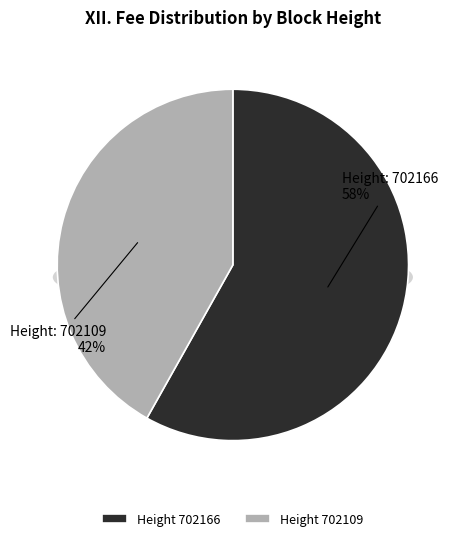

Do 702166 and 702109 together represent more than half of the pie?

Yes